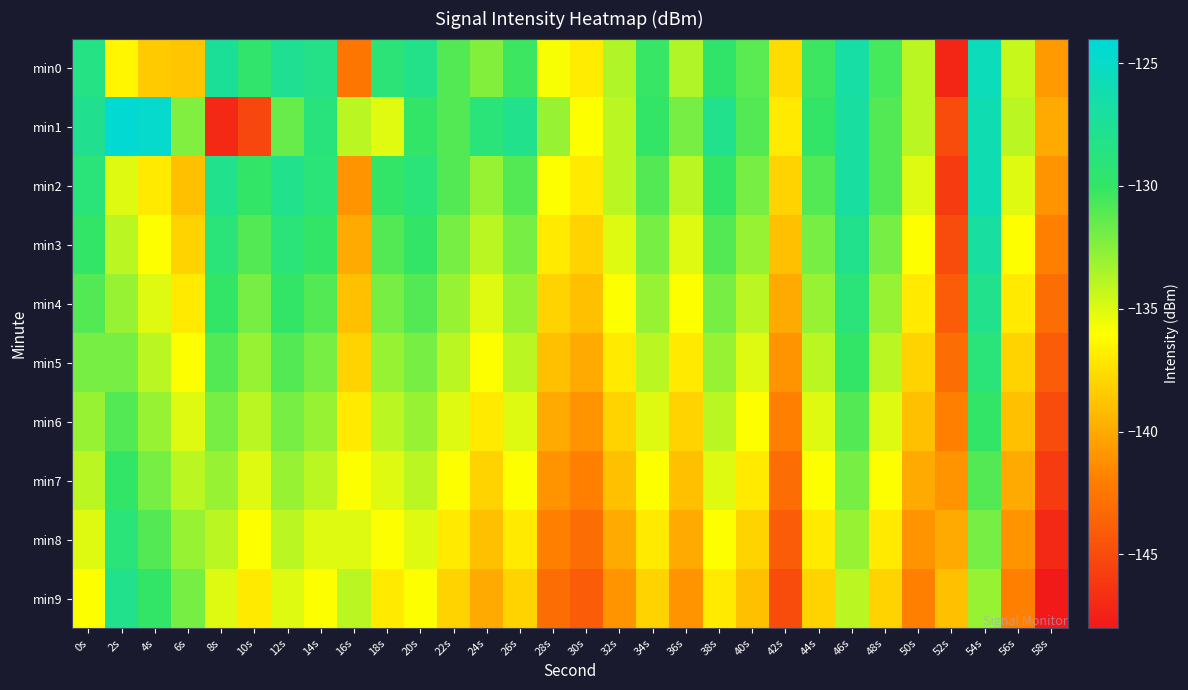

Between 0s and 34s, which series saw the biggest shift?

min1